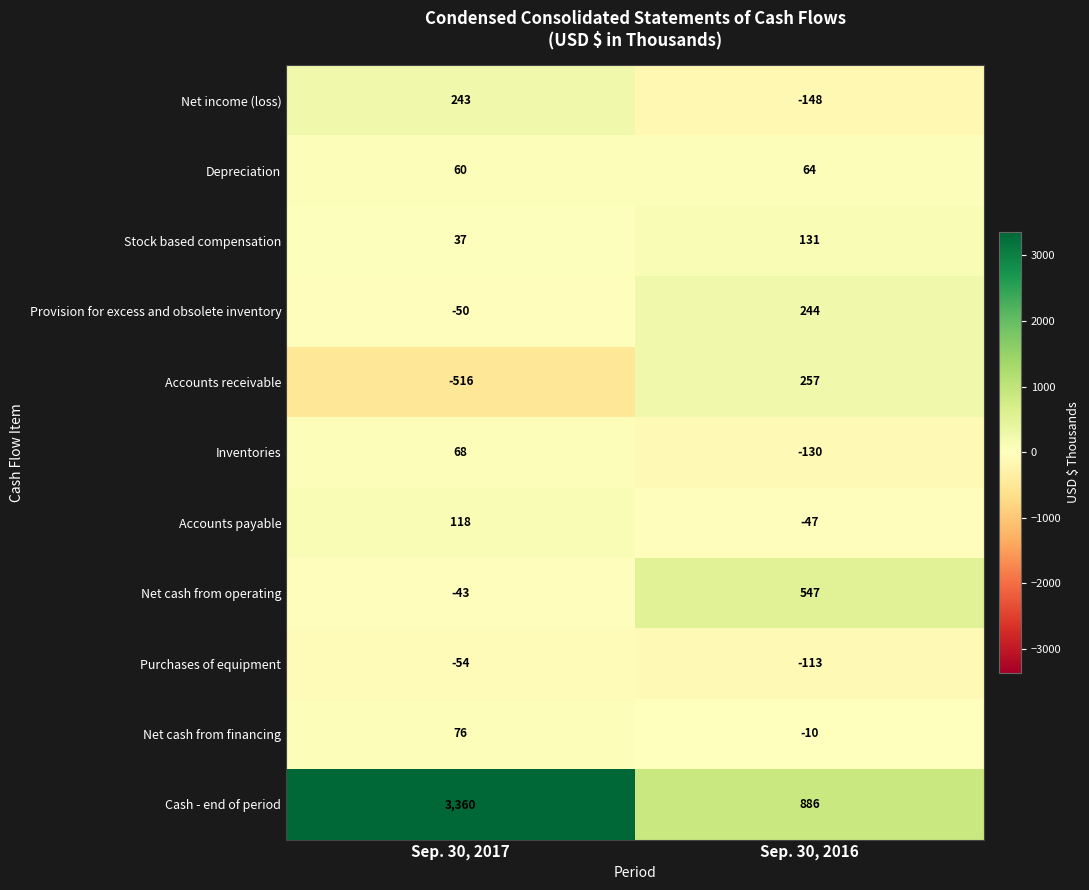

At which category does the chart reach its minimum across all series?

Sep. 30, 2017